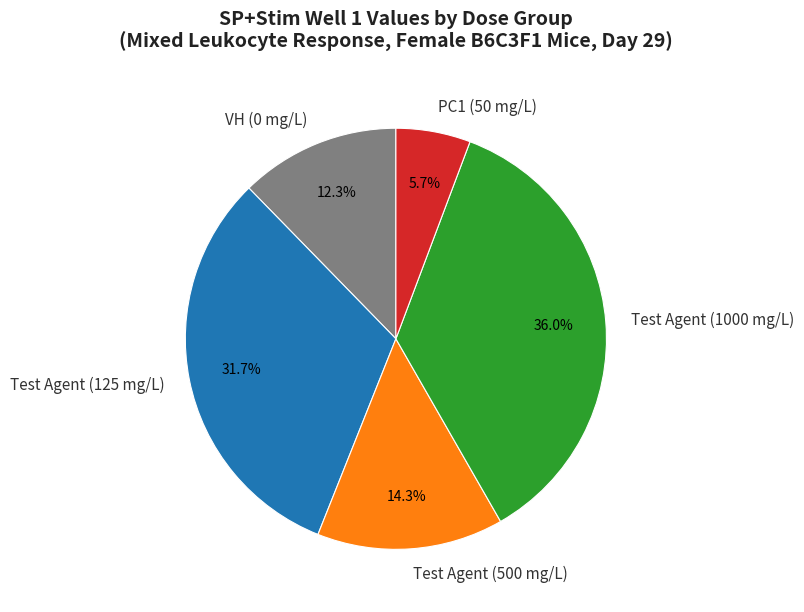

To the nearest percent, what percentage of the pie is PC1 (50 mg/L)?

6%